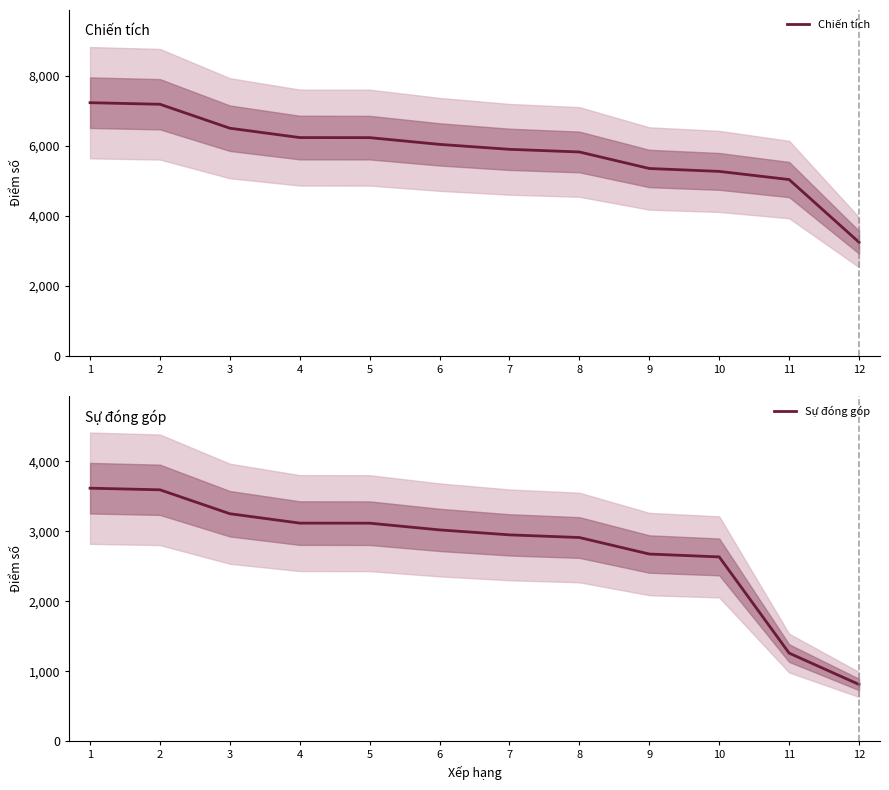

True or false: Sự đóng góp and Chiến tích cross at least once.

False